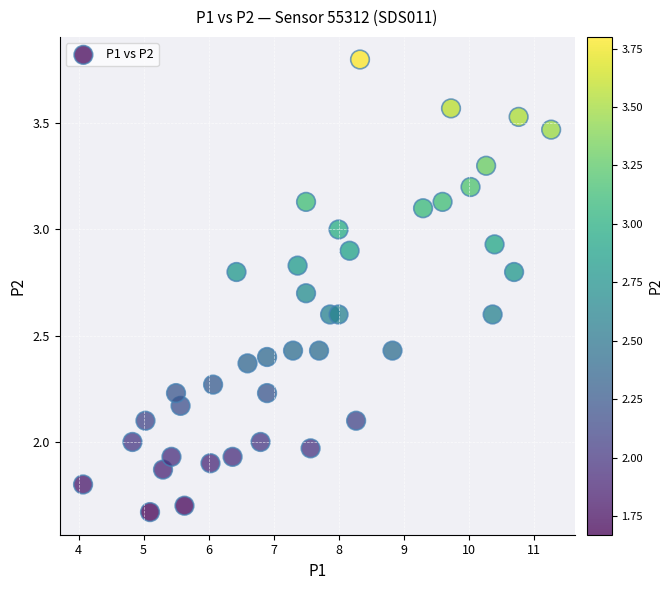

What is the range of Y values (max minus min)?

2.1